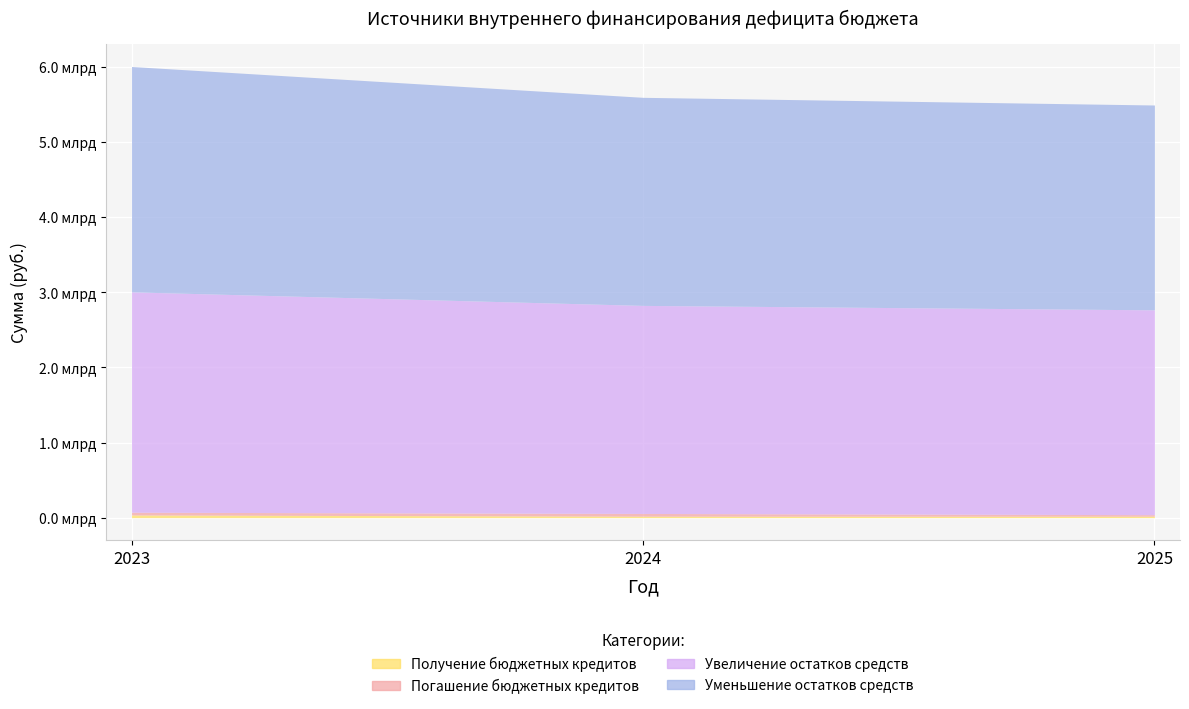

What is the minimum value for Получение бюджетных кредитов?

20000000.0